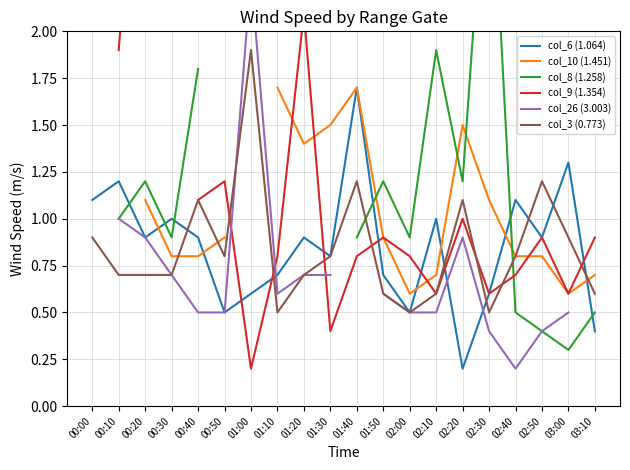

True or false: col_10 (1.451) has a value of 1.6 at 00:20.

False